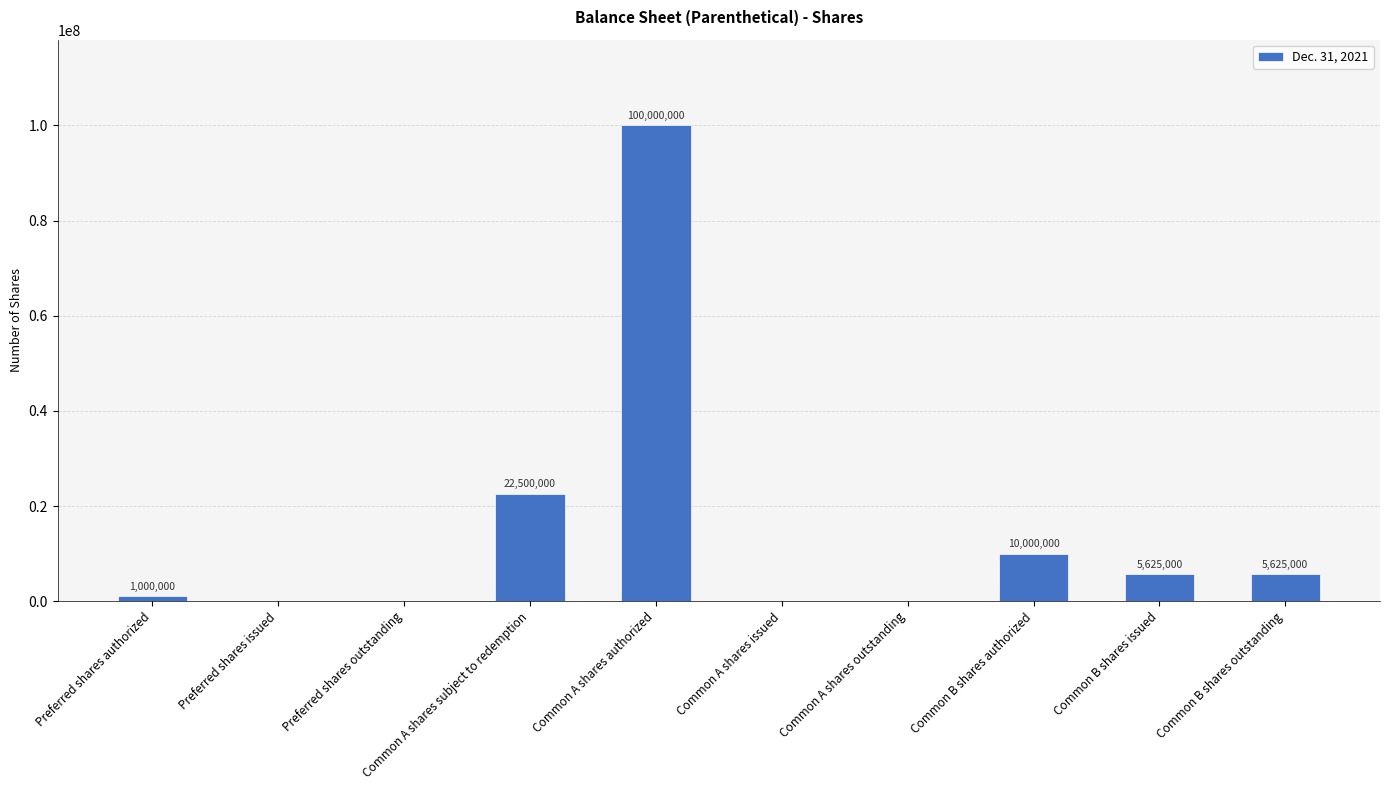

The value at Preferred shares authorized is 1000000. True or false?

True